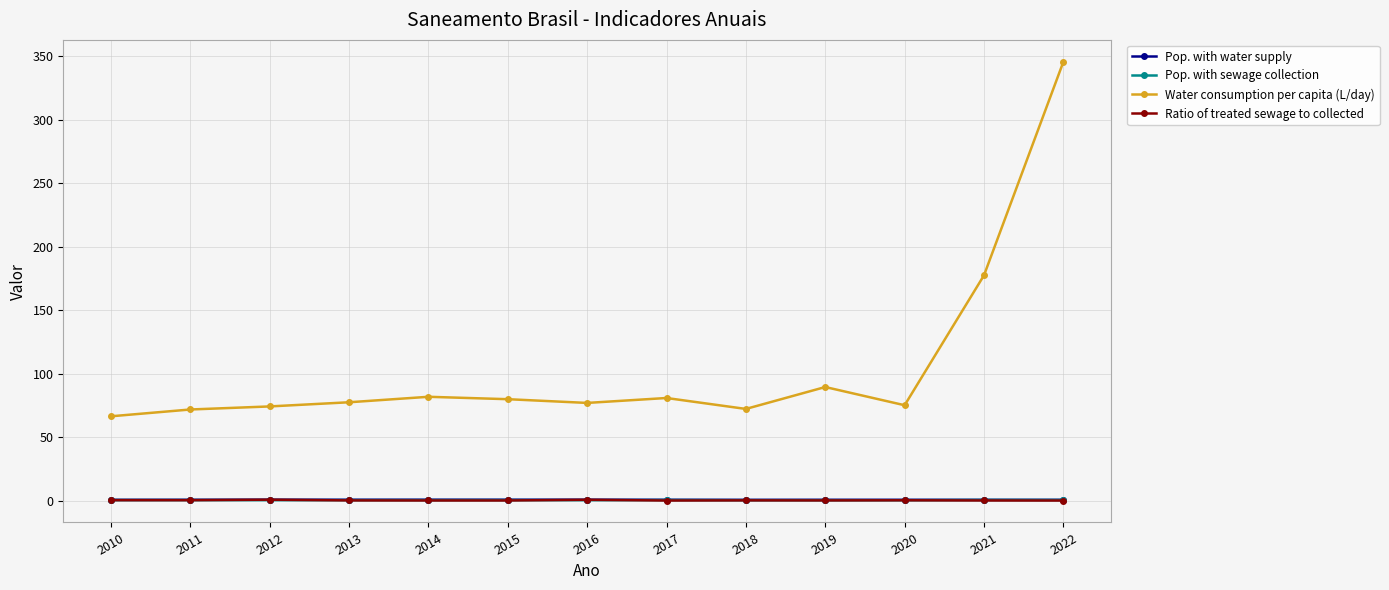

What is the maximum value shown in the chart?

345.7